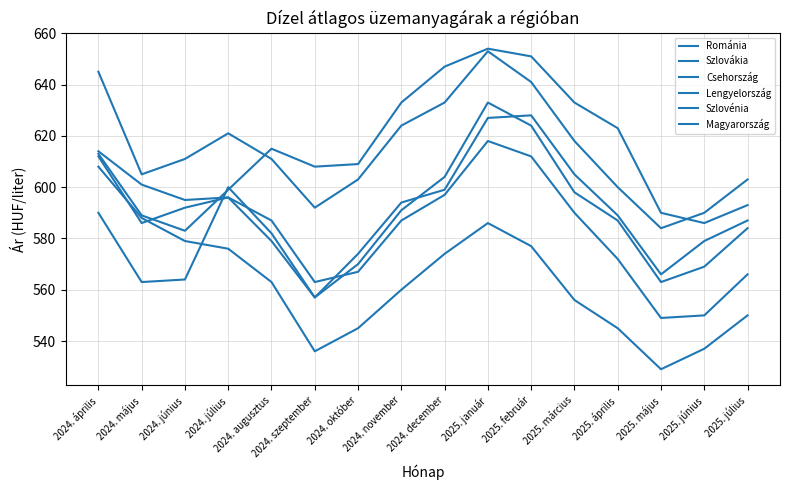

Does the chart display data point markers on the line(s)?

No